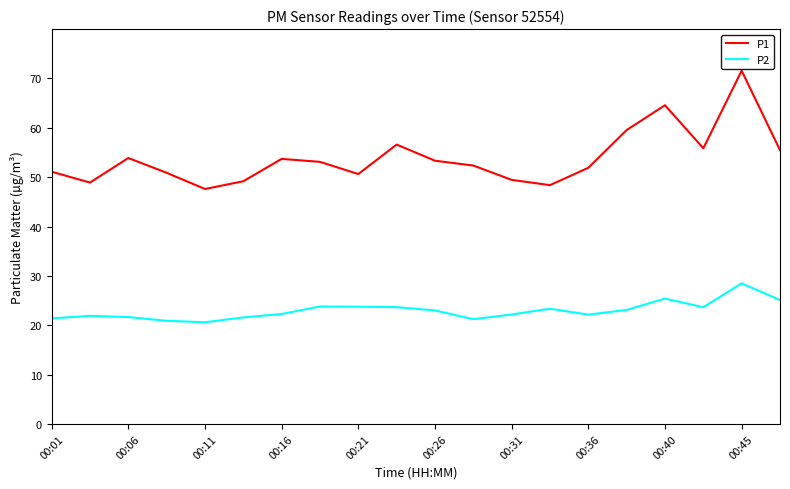

At how many categories does at least one series exceed 65?

1